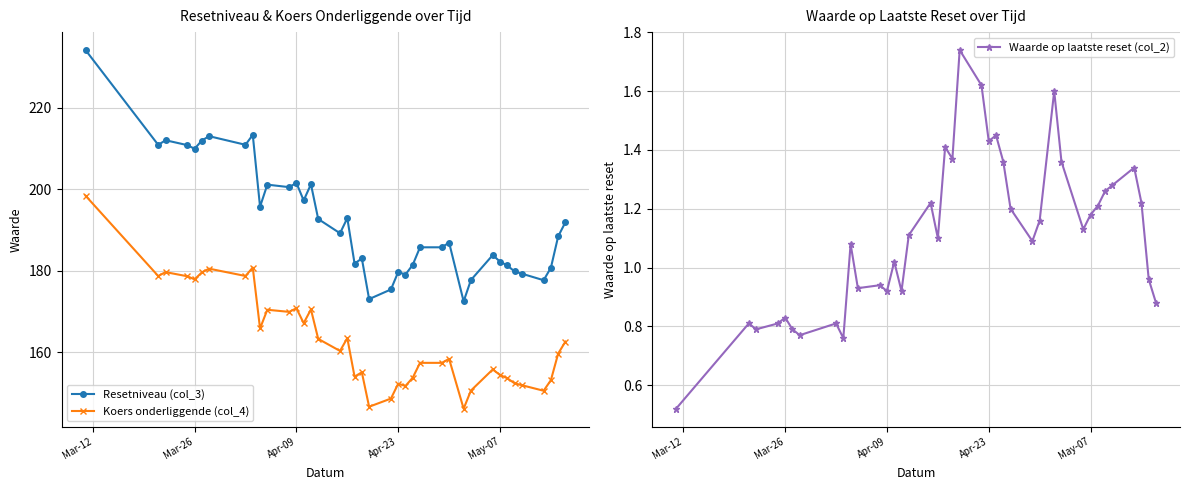

Which series has the largest range (max minus min)?

Resetniveau (col_3)